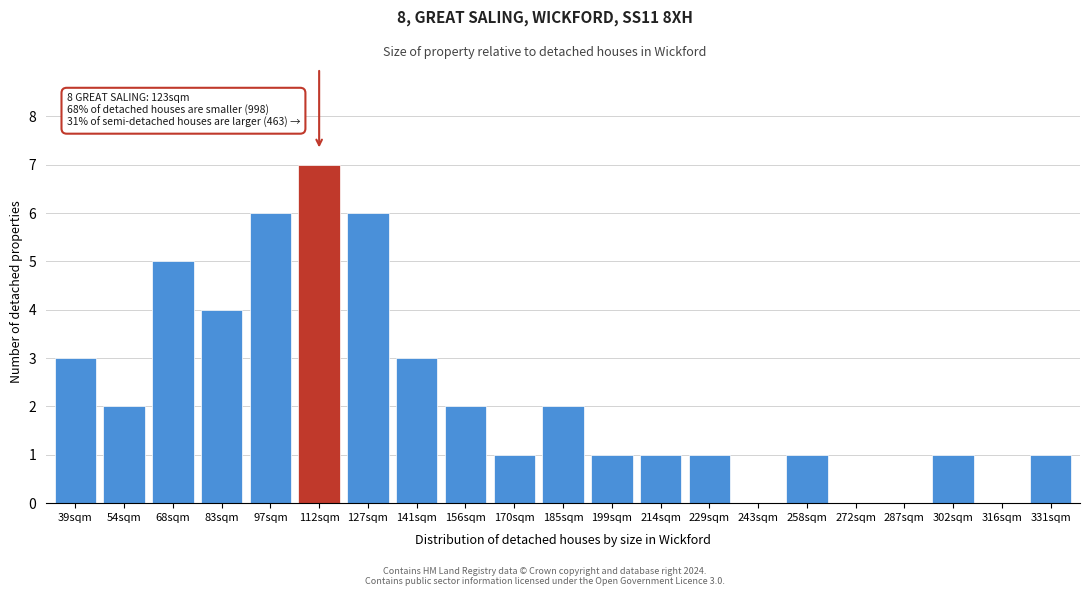

Reading right to left, extract all data points from this chart.

331sqm=1	316sqm=0	302sqm=1	287sqm=0	272sqm=0	258sqm=1	243sqm=0	229sqm=1	214sqm=1	199sqm=1	185sqm=2	170sqm=1	156sqm=2	141sqm=3	127sqm=6	112sqm=7	97sqm=6	83sqm=4	68sqm=5	54sqm=2	39sqm=3